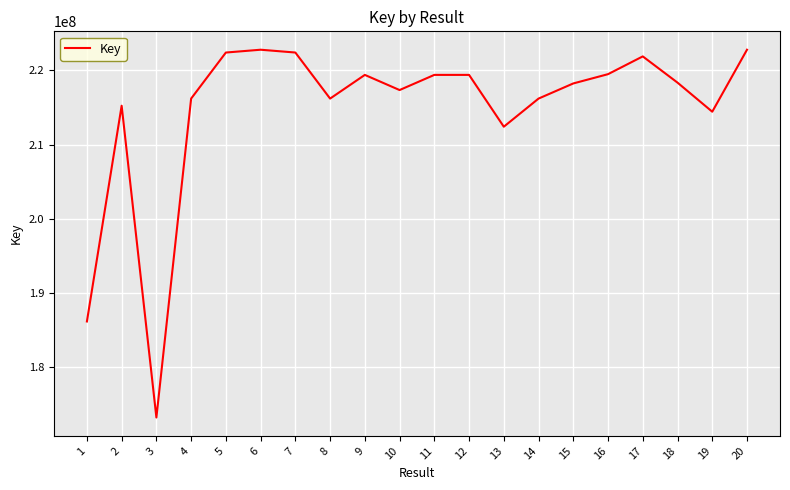

Read the value at 2, to the nearest 100.

215240900